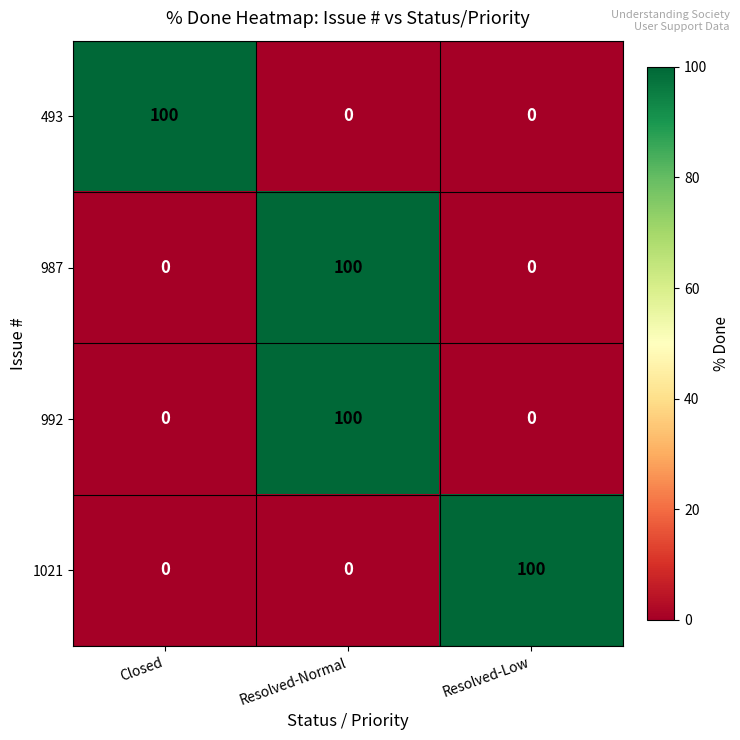

What is the total value across all series at Resolved-Normal?

200